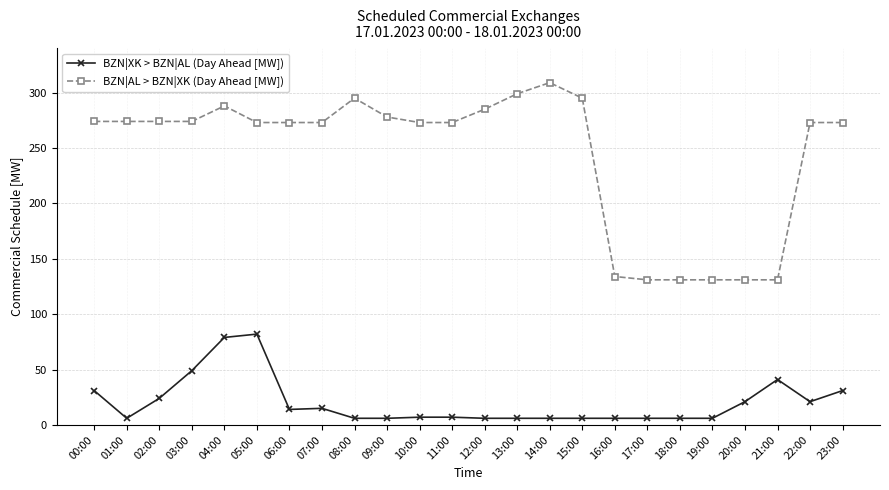

True or false: BZN|XK > BZN|AL (Day Ahead [MW]) has more than 1 points higher than both neighbors.

True